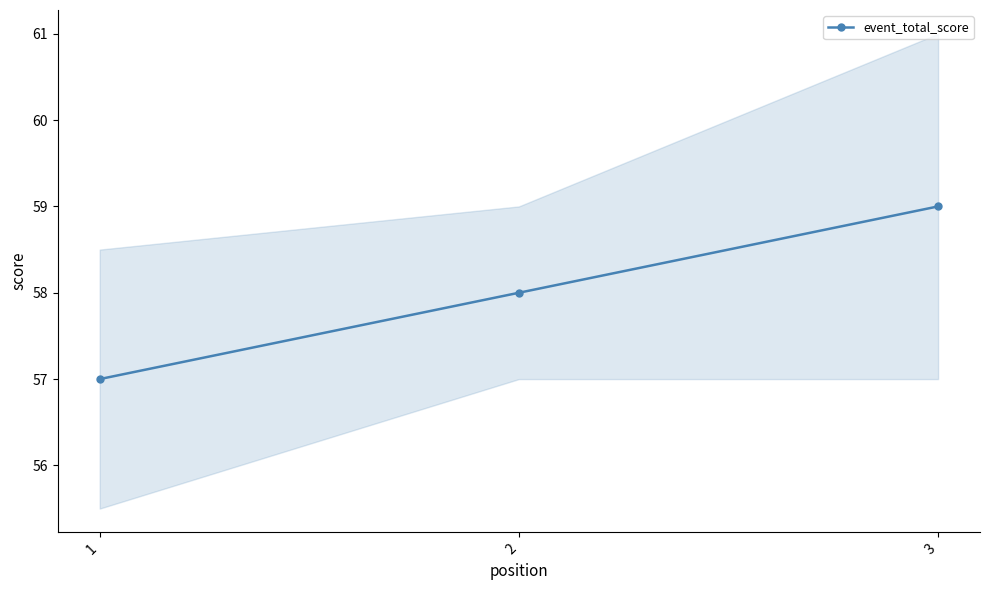

Is it true that the value at 2 is 21?

False